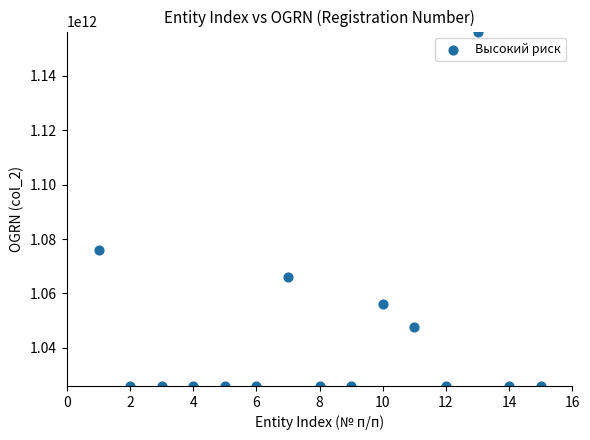

What is the range of X values (max minus min)?

14